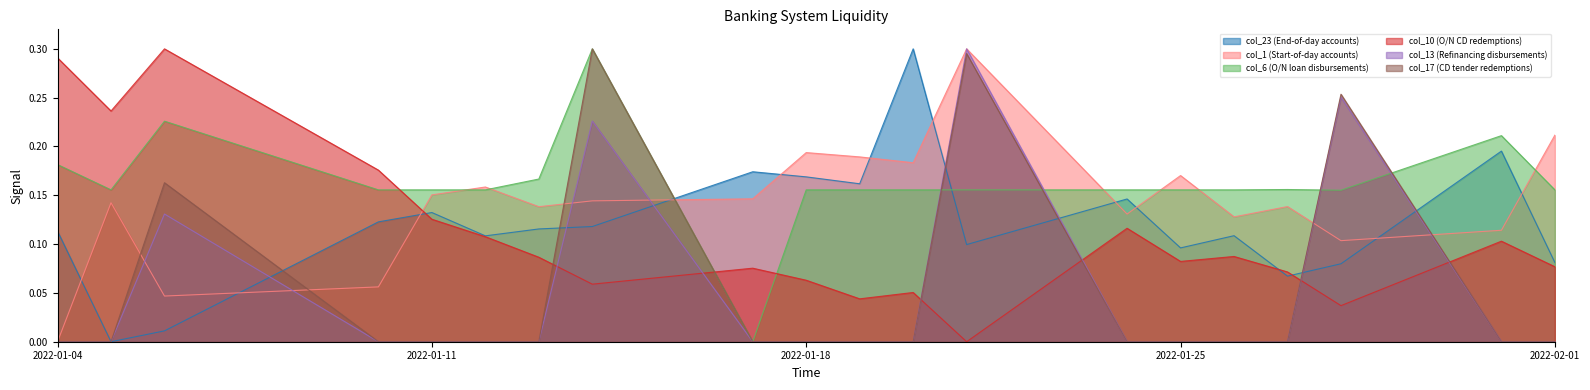

Is it true that col_6 (O/N loan disbursements) equals 0.2 at 2022-01-25?

False